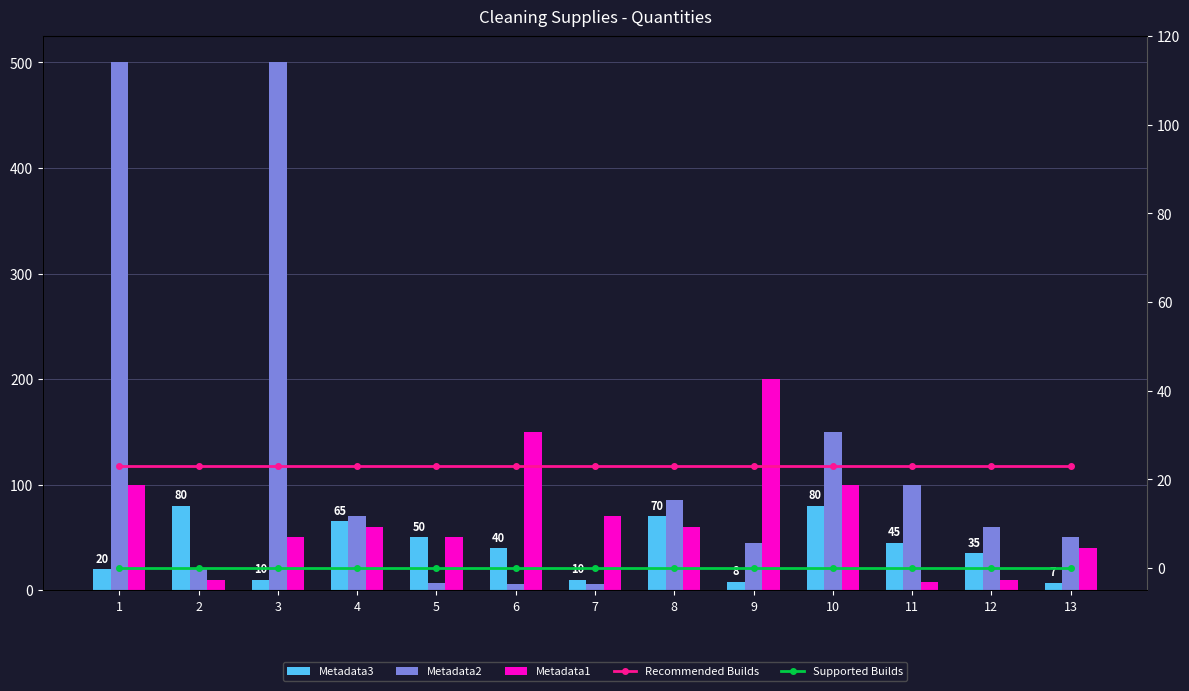

How many values in the Metadata2 series are below 60?

6